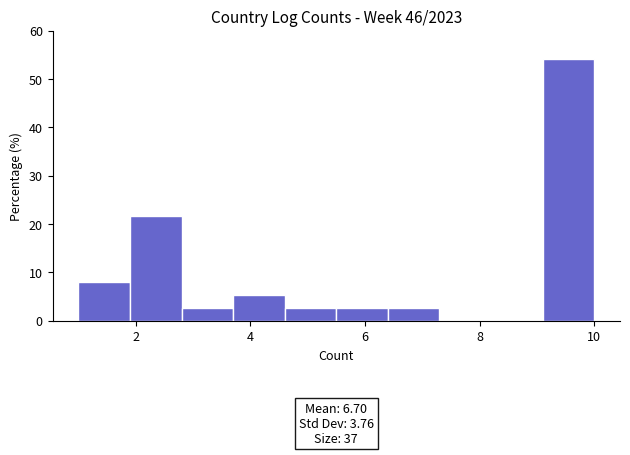

Which range on the x-axis has the tallest bar?

9.1 to 10.0